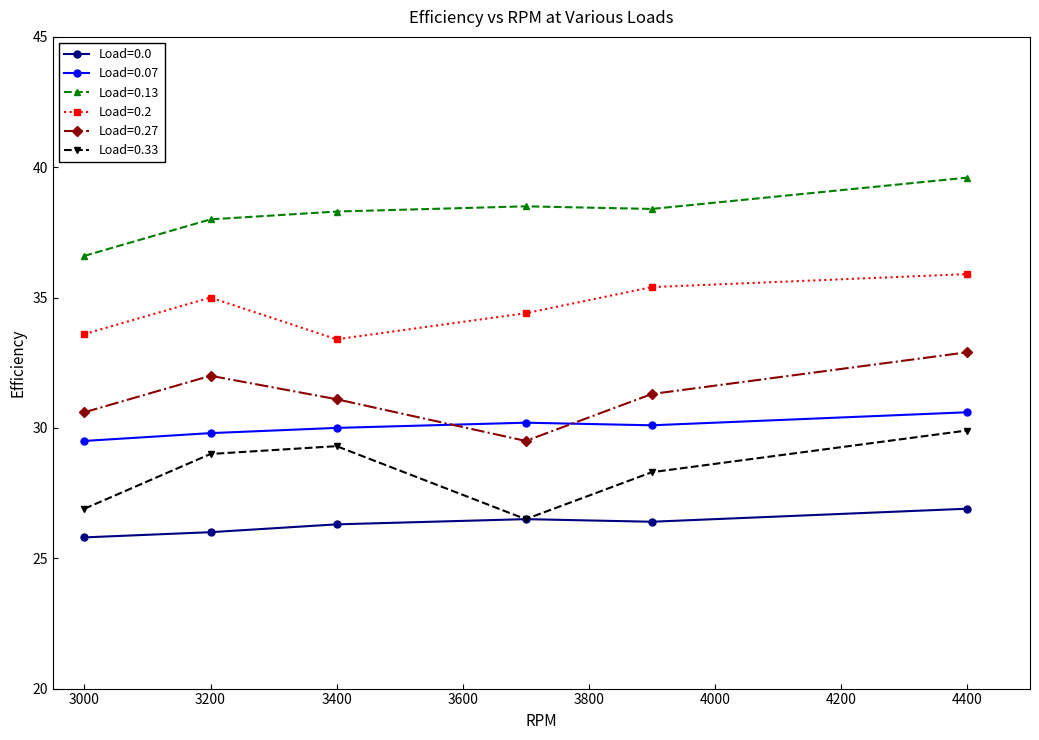

Does the chart have visible grid lines?

No